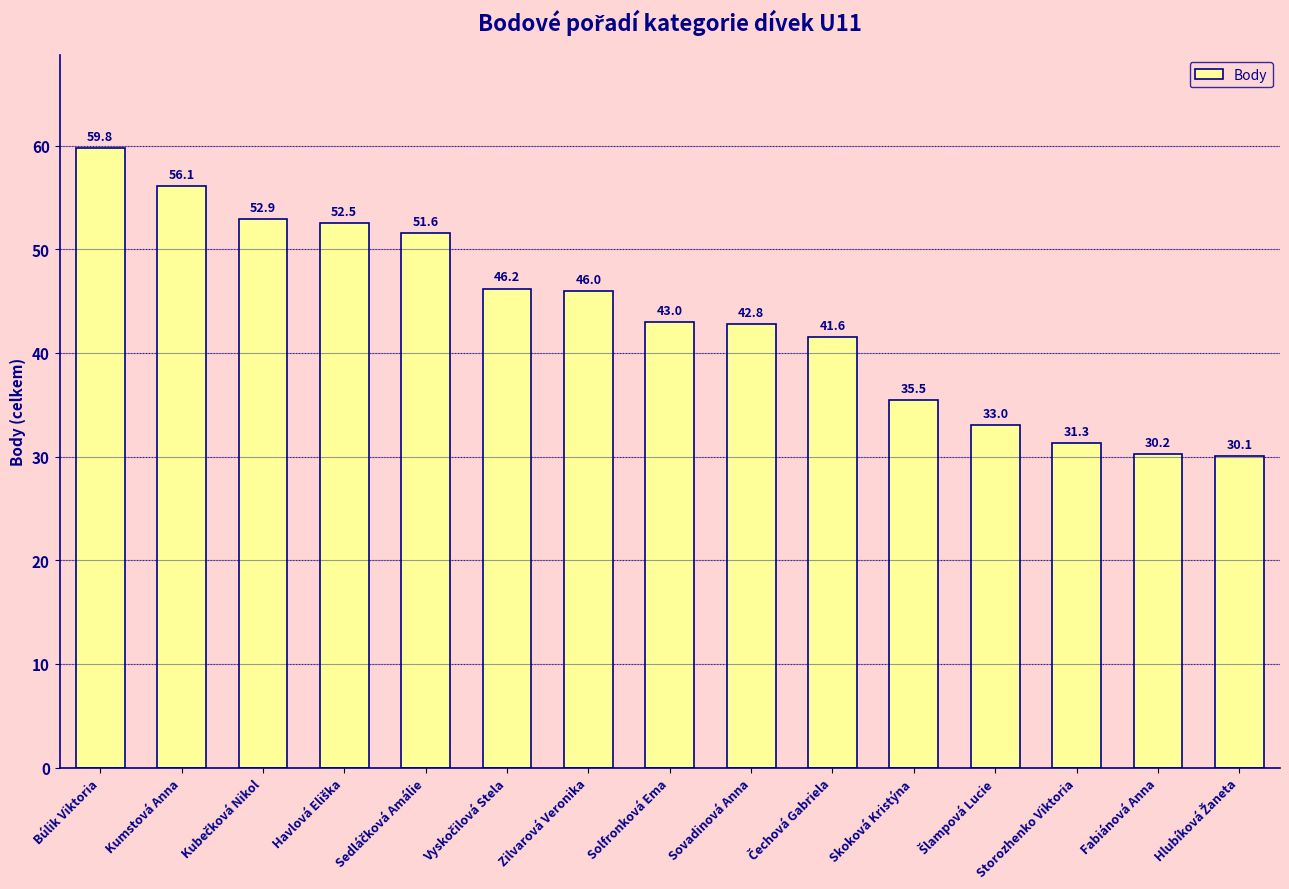

What is the change in value from Zilvarová Veronika to Storozhenko Viktoria?

-14.7